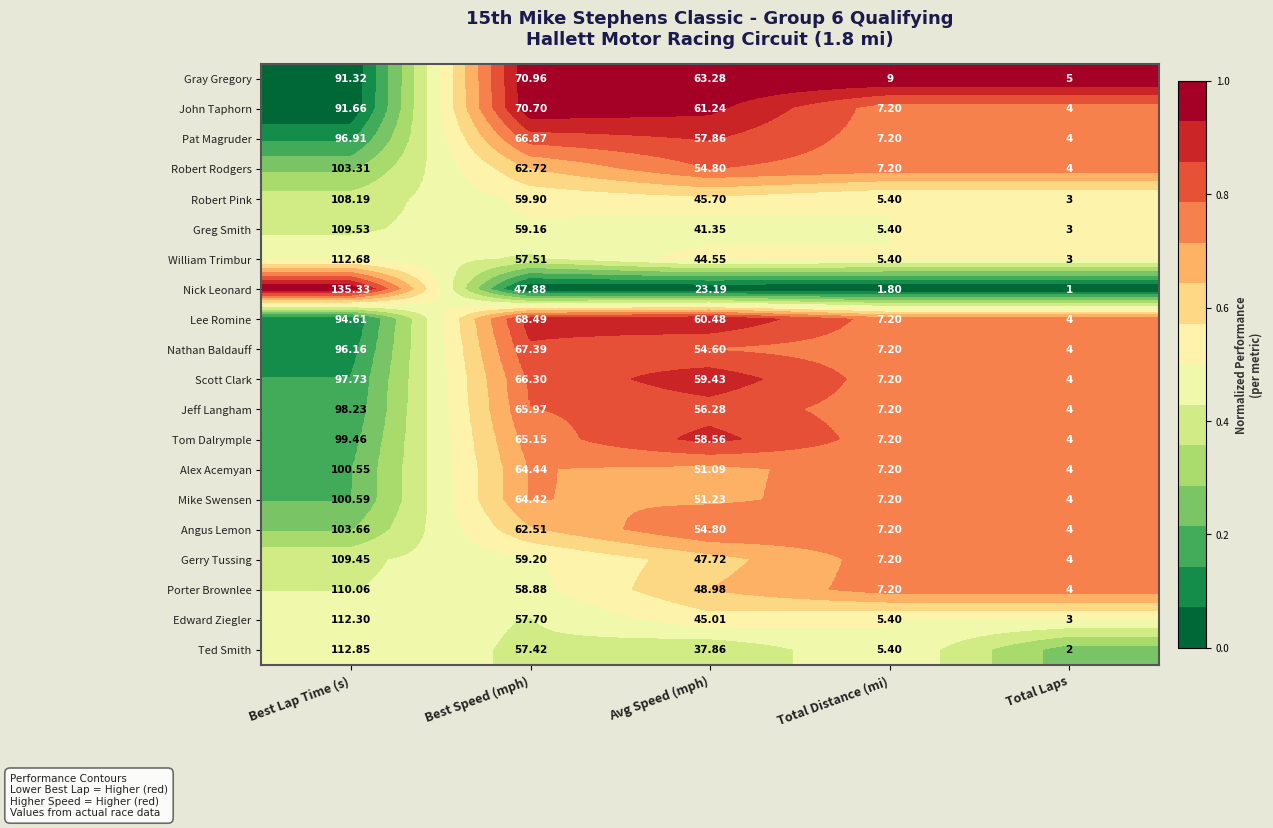

Which series has the widest spread of values?

Nick Leonard